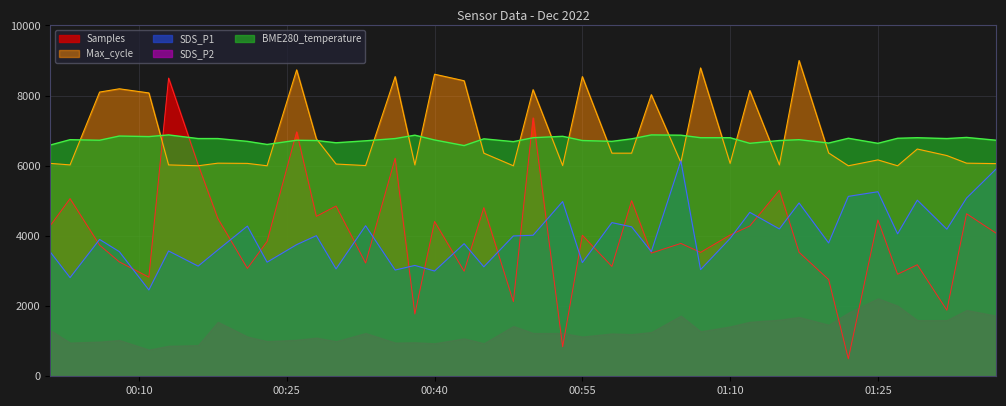

The value of BME280_temperature at 2022/12/01 00:23 is 9021.5. True or false?

False